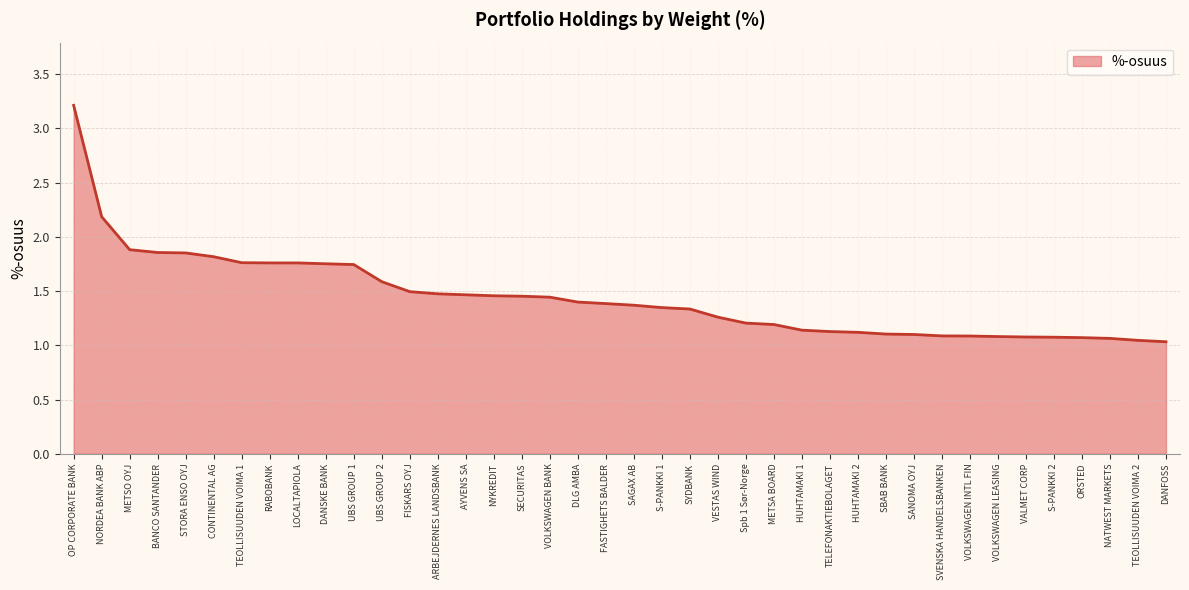

What is the ratio of the value at TELEFONAKTIEBOLAGET to the value at FISKARS OYJ?

0.8